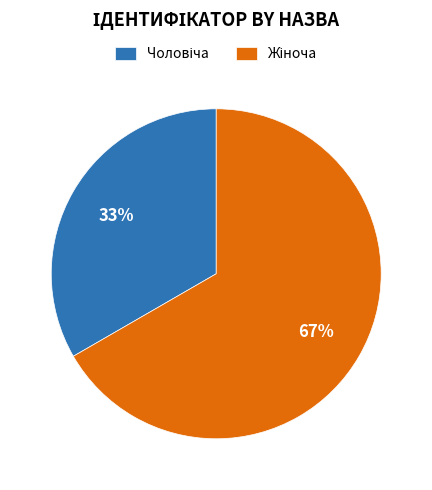

Is there a majority slice in this chart?

Yes